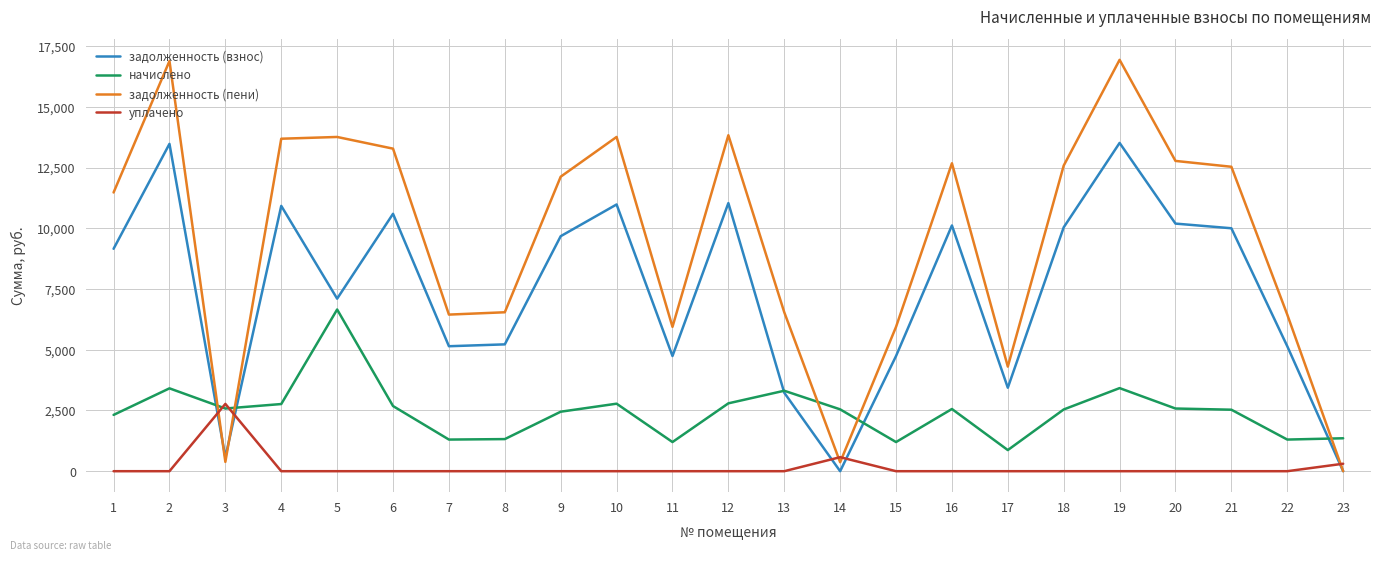

Which series has the largest total across all categories?

задолженность (пени)